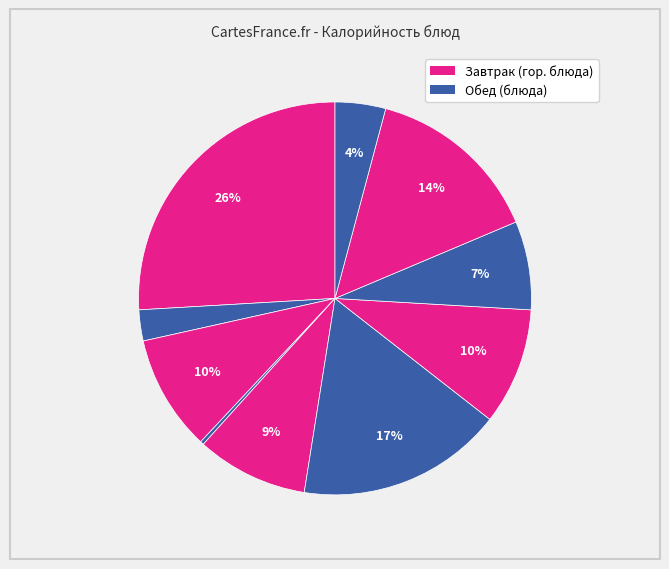

To the nearest percent, what is the difference between the largest and smallest slice percentages?

26%